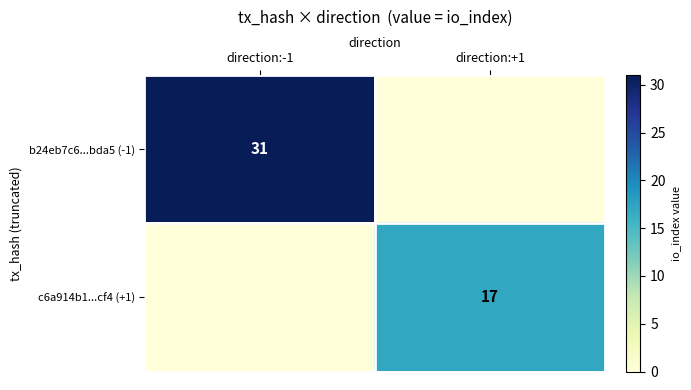

Count the number of data series in this chart.

2